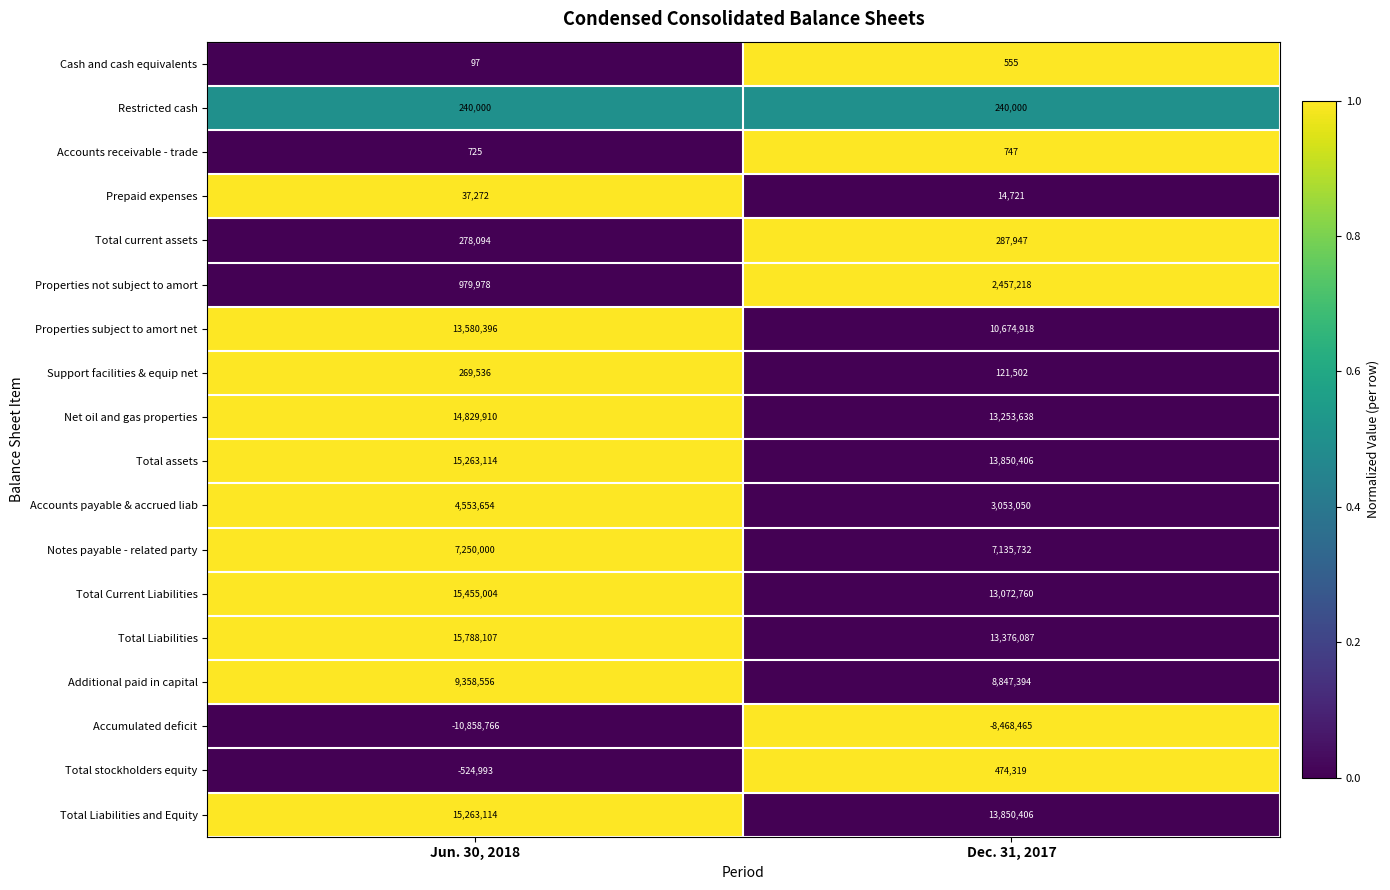

Rank the categories by Notes payable - related party value from highest to lowest.

Jun. 30, 2018, Dec. 31, 2017